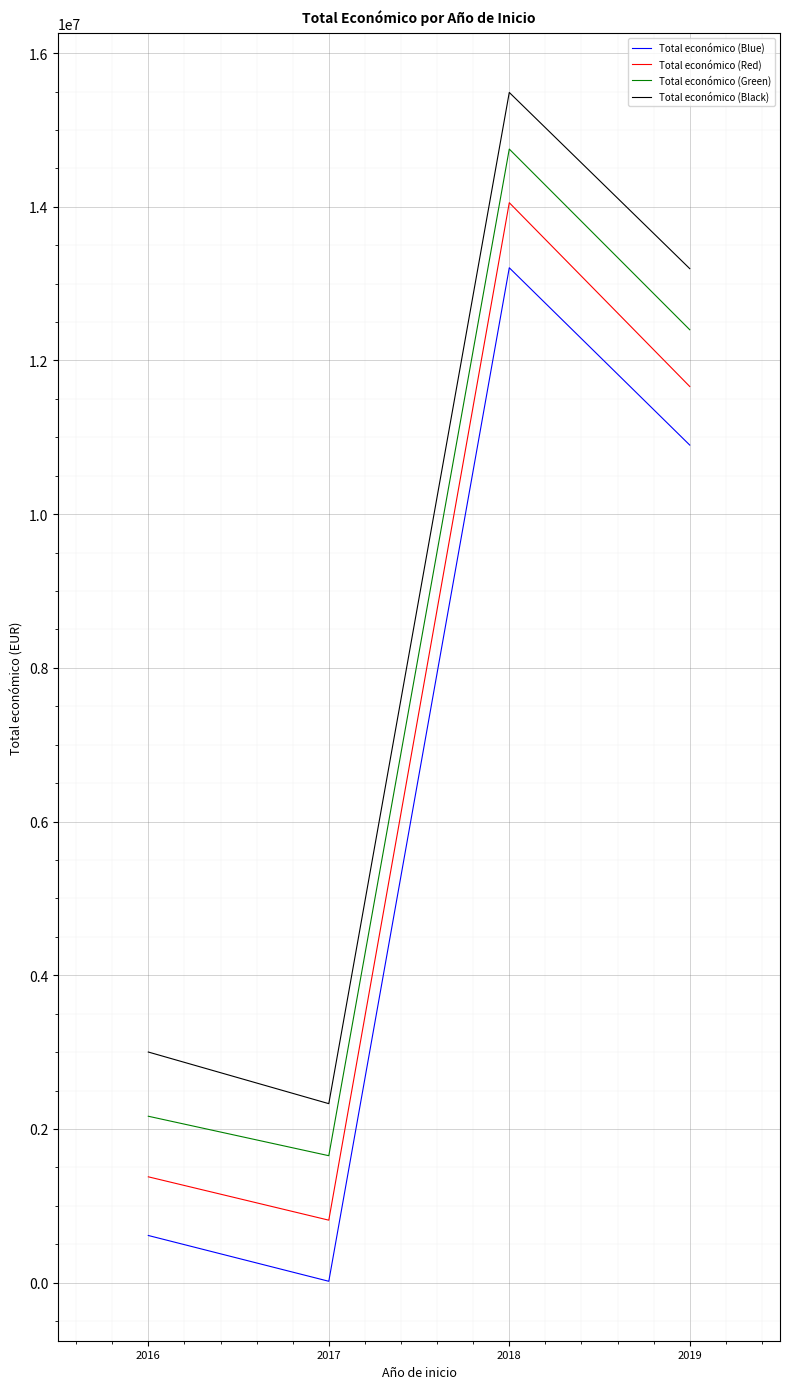

What value does the Total económico (Blue) series have at 2019?

10899136.5